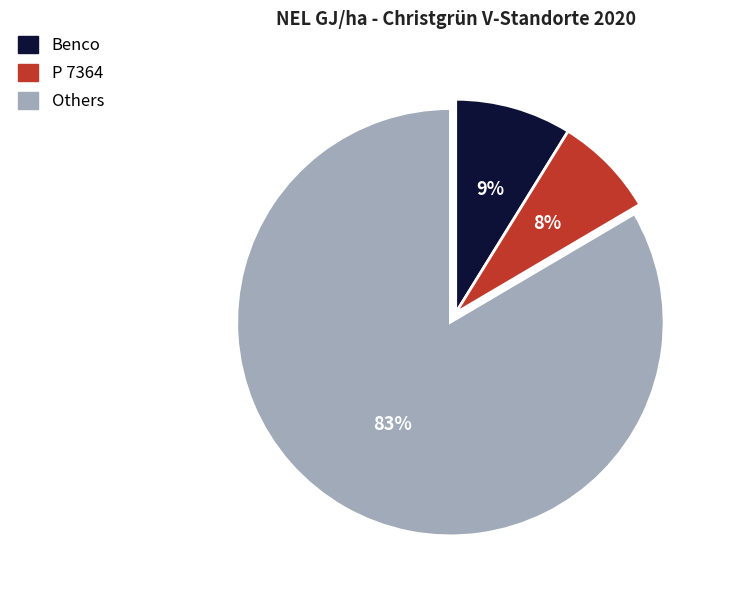

Count the number of slices in the pie.

3